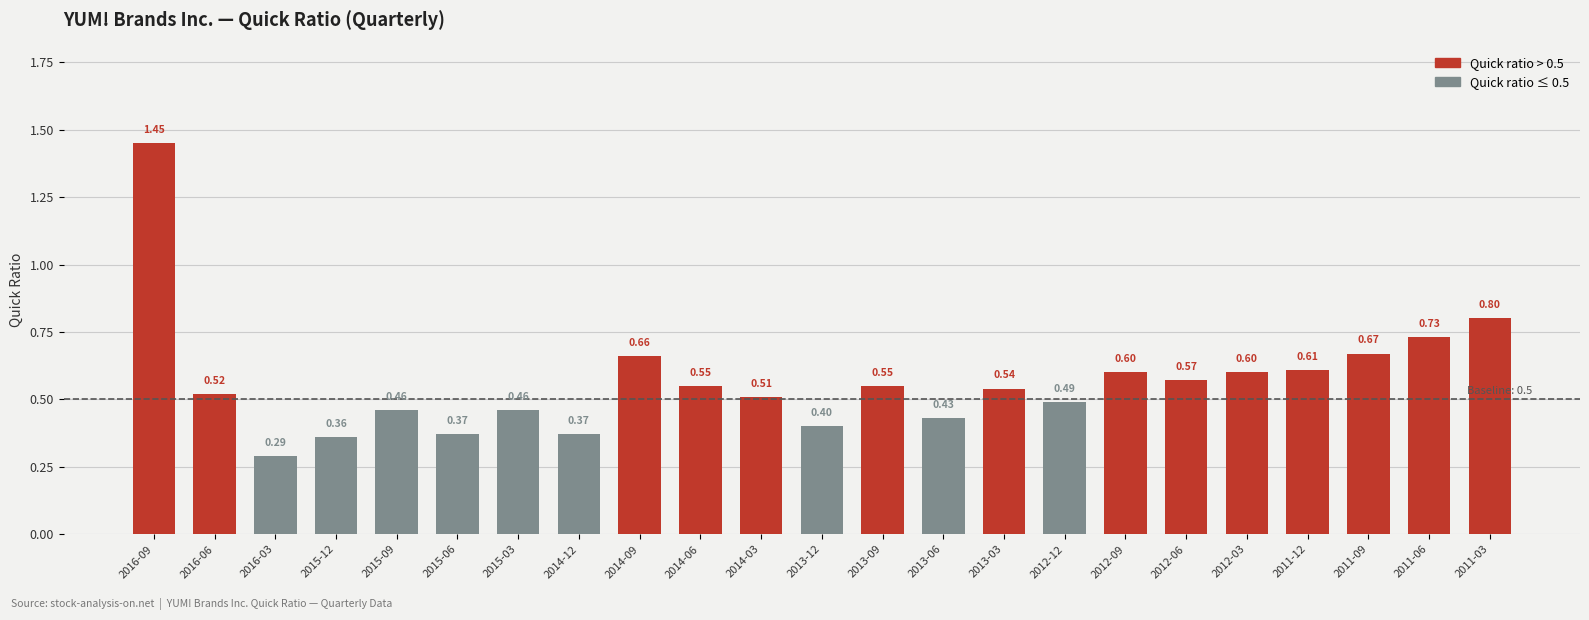

The value at 2015-03-21 is 0.1. True or false?

False